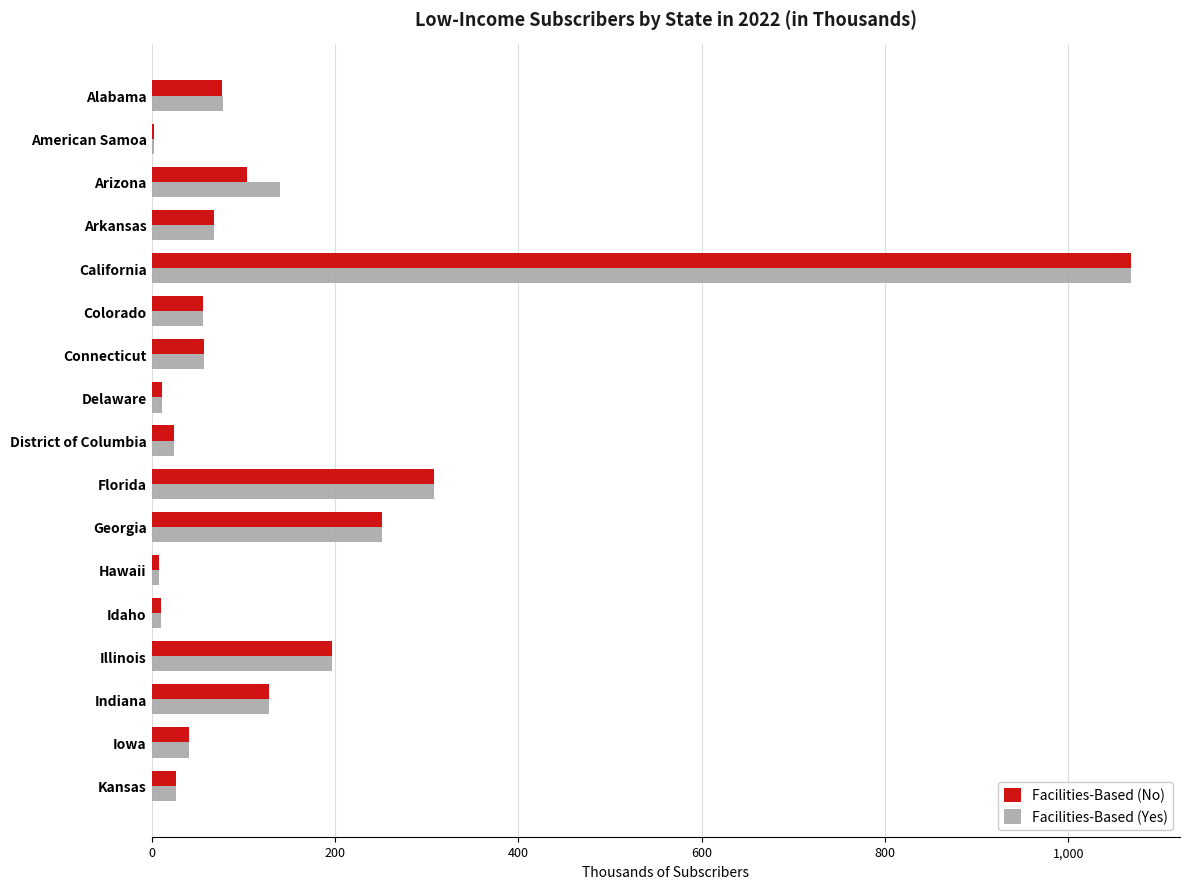

What is the sum of all Facilities-Based (Yes) values?

2475.7